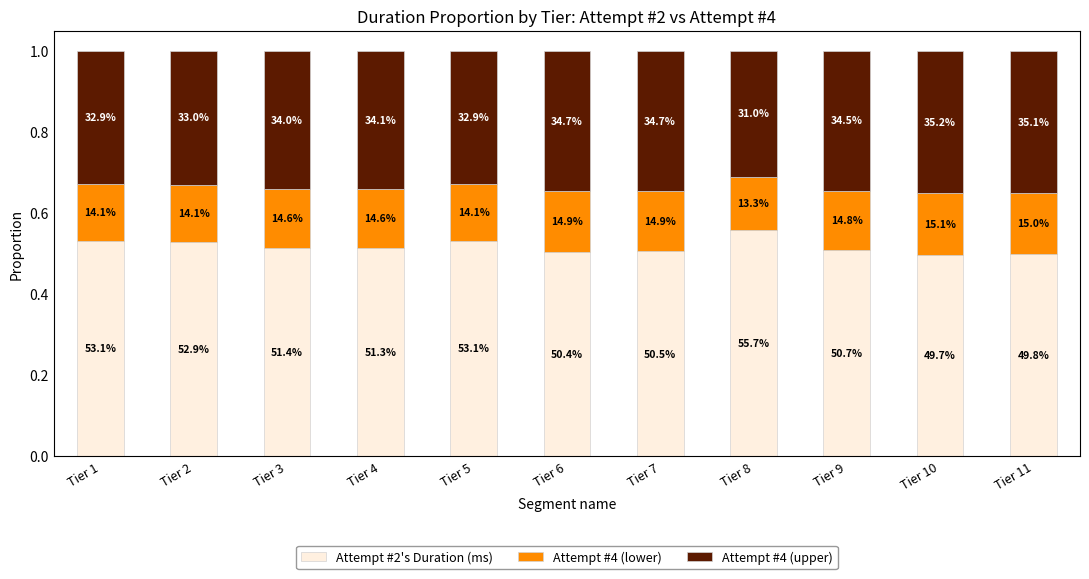

The Attempt #2's Duration (ms) series shows 0.8 at Tier 8. True or false?

False